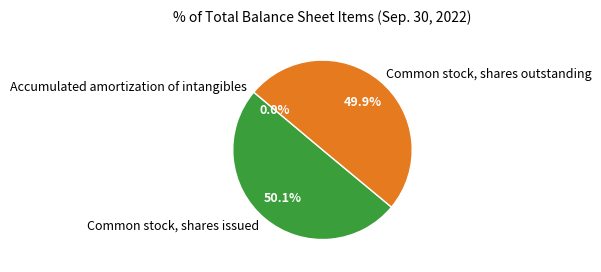

What percentage is NOT represented by Common stock, shares issued?

49.9%